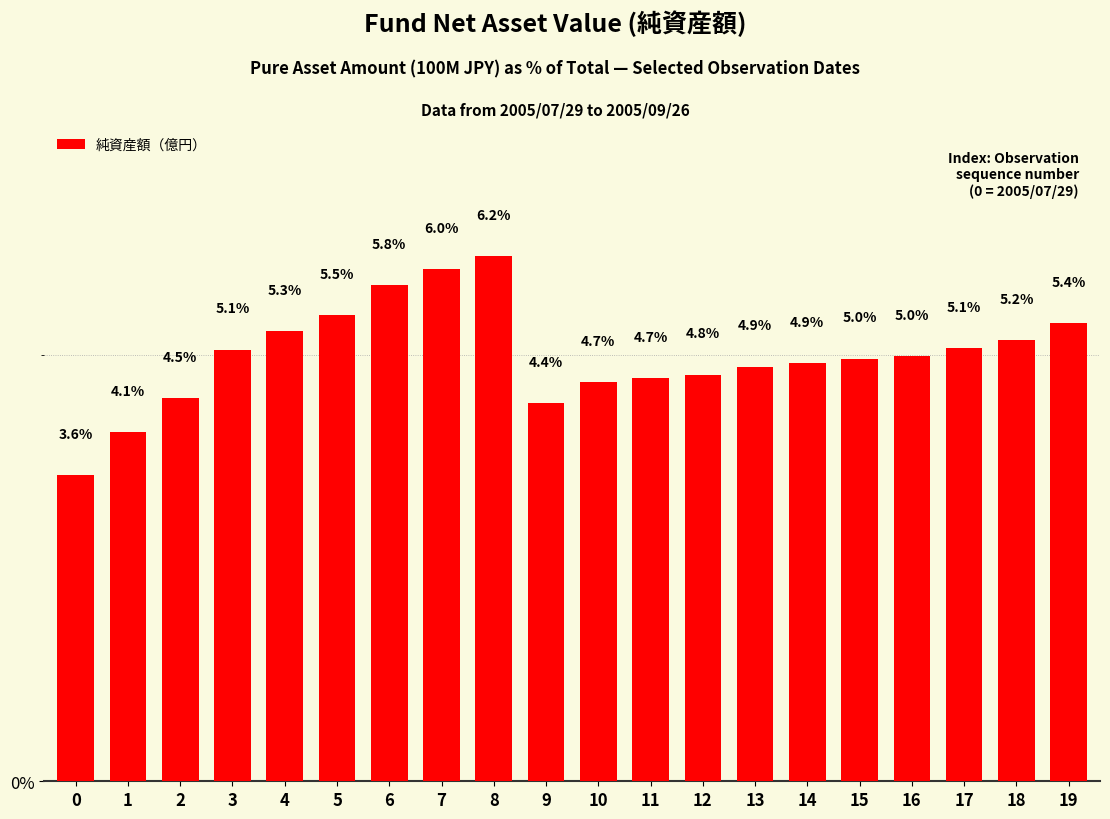

What is the difference between the second highest and minimum values?

2.4